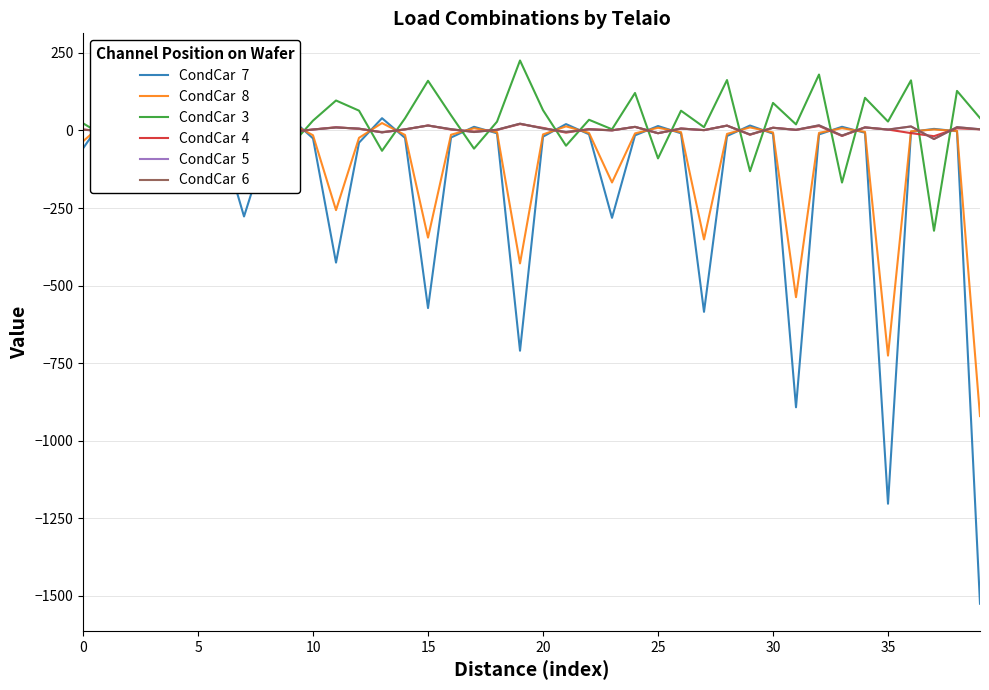

Count the number of categories in the chart.

40